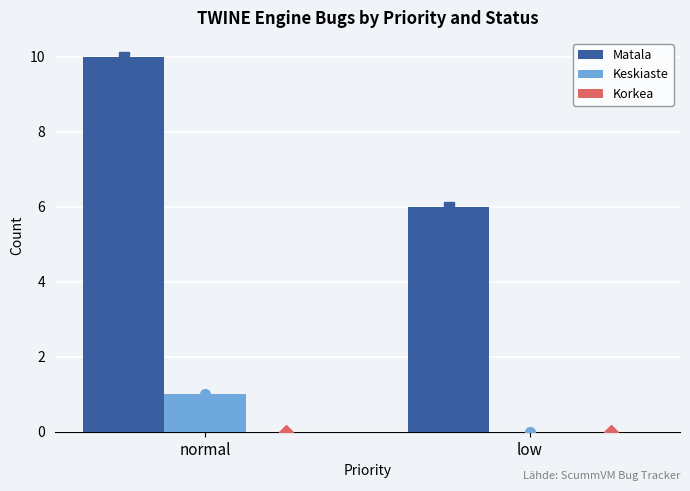

At which category is the sum across all series the highest?

normal